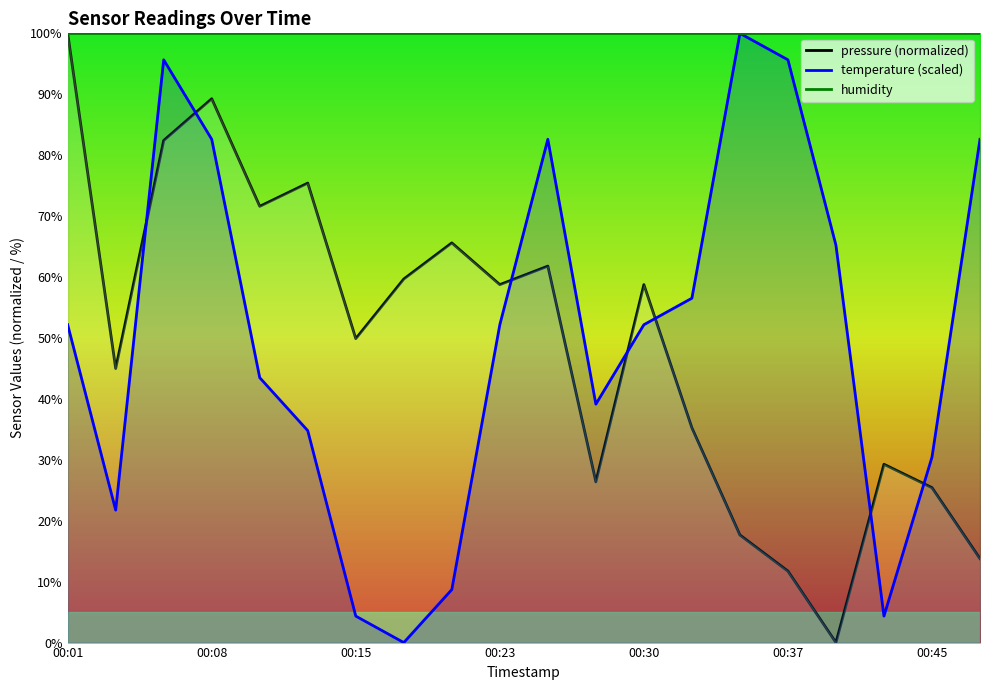

At which category does pressure (normalized) reach its first local peak?

00:08